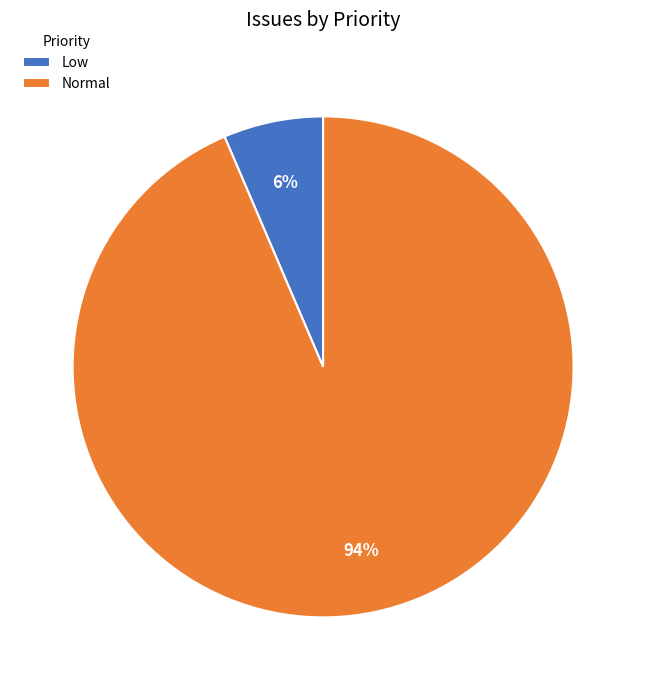

Between Normal and Low, which is larger?

Normal